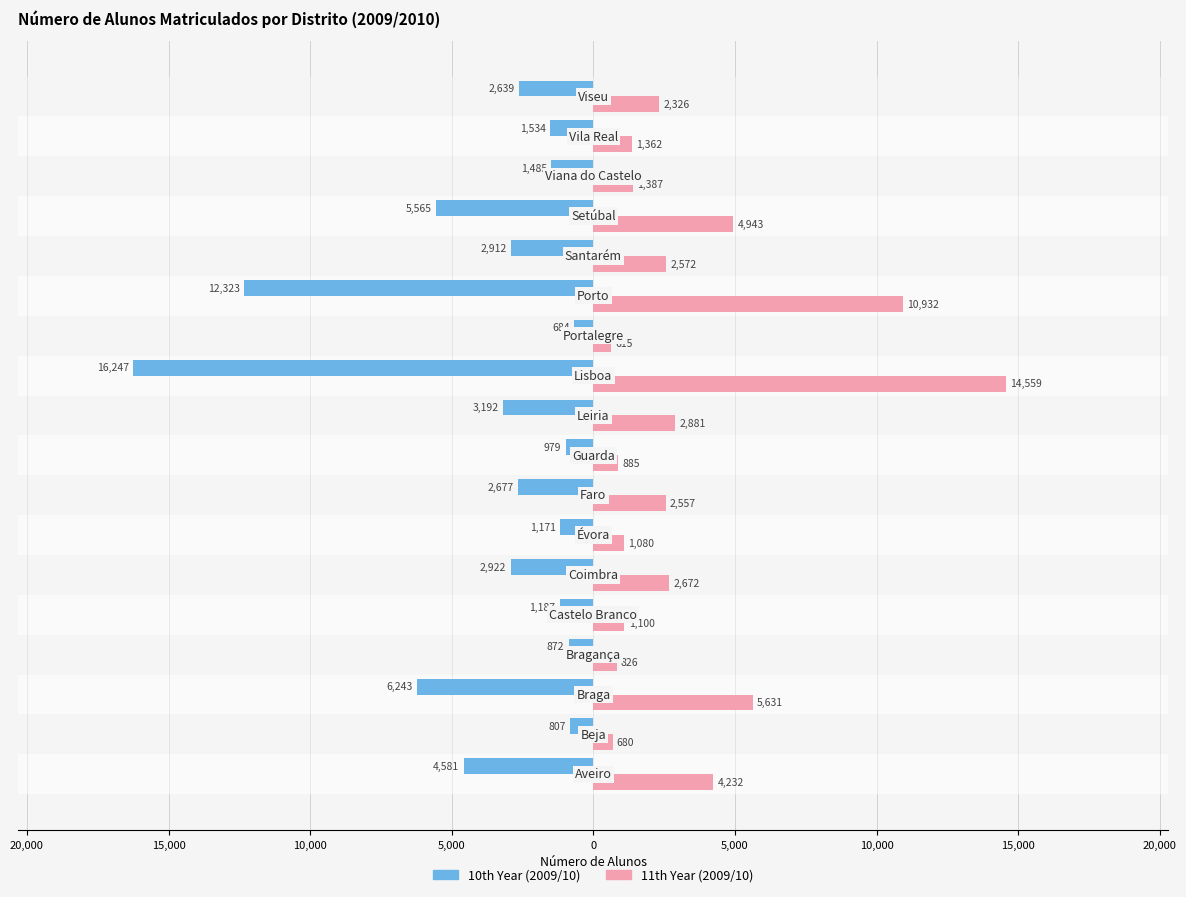

What are all the series names shown in the legend?

10th Year (2009/10), 11th Year (2009/10)